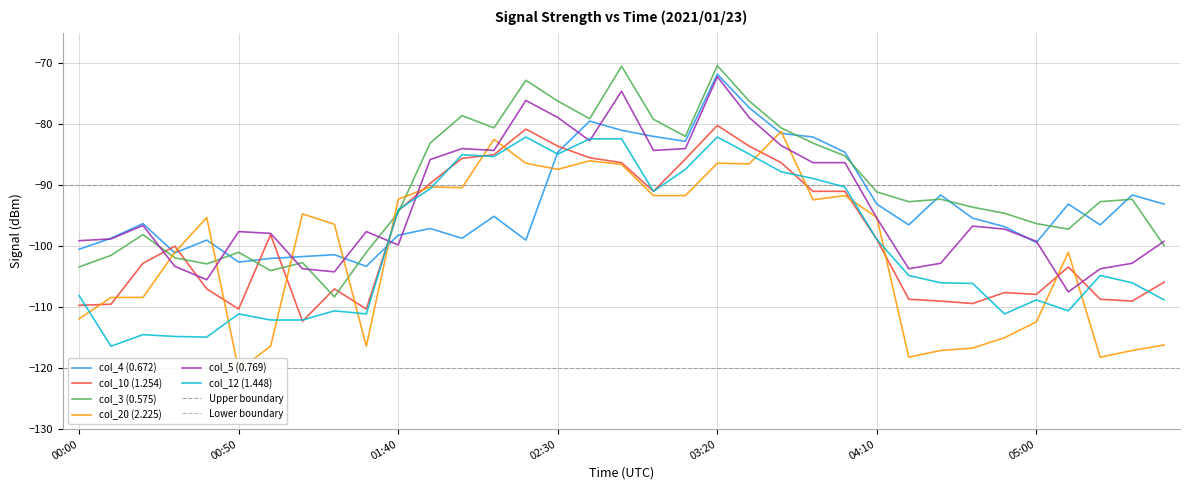

The value of col_4 (0.672) at 04:30 is -156.8. True or false?

False